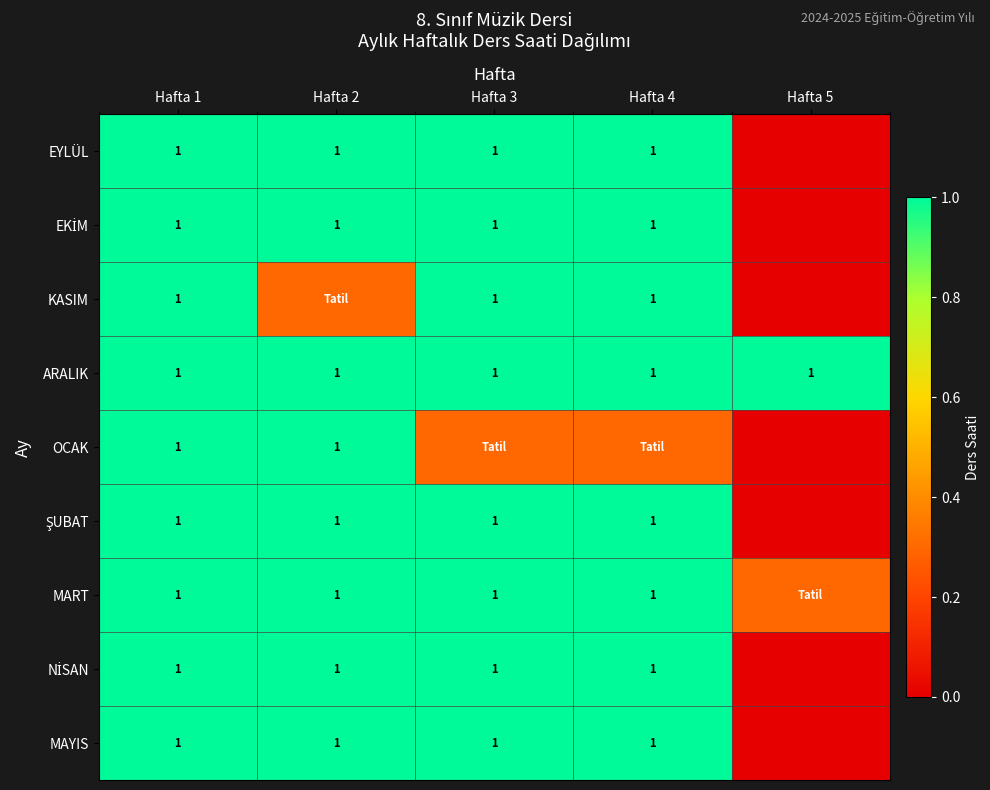

Which category has the lowest value across all series?

Hafta 5